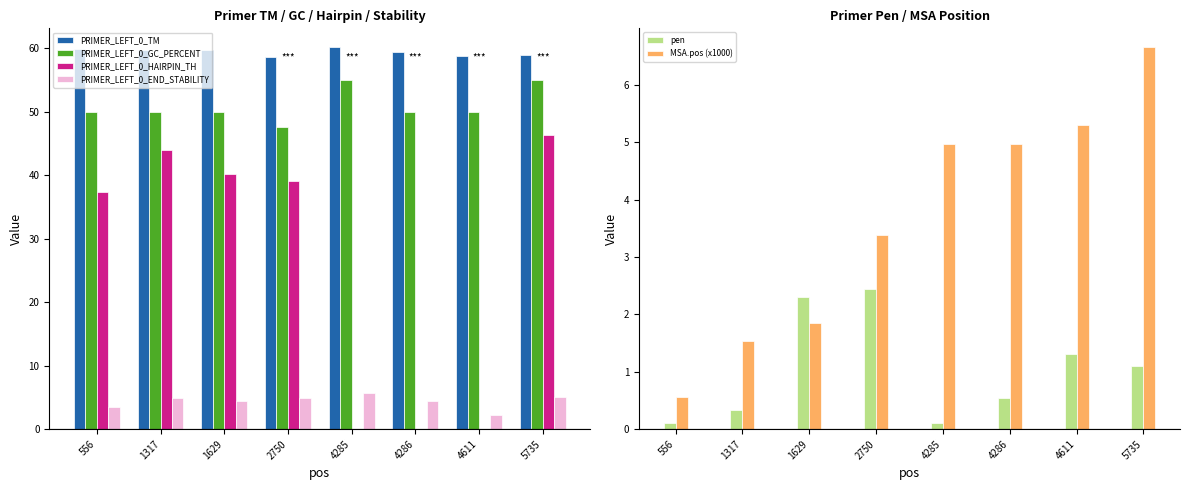

Where does the MSA.pos (x1000) series first go above 4?

4285